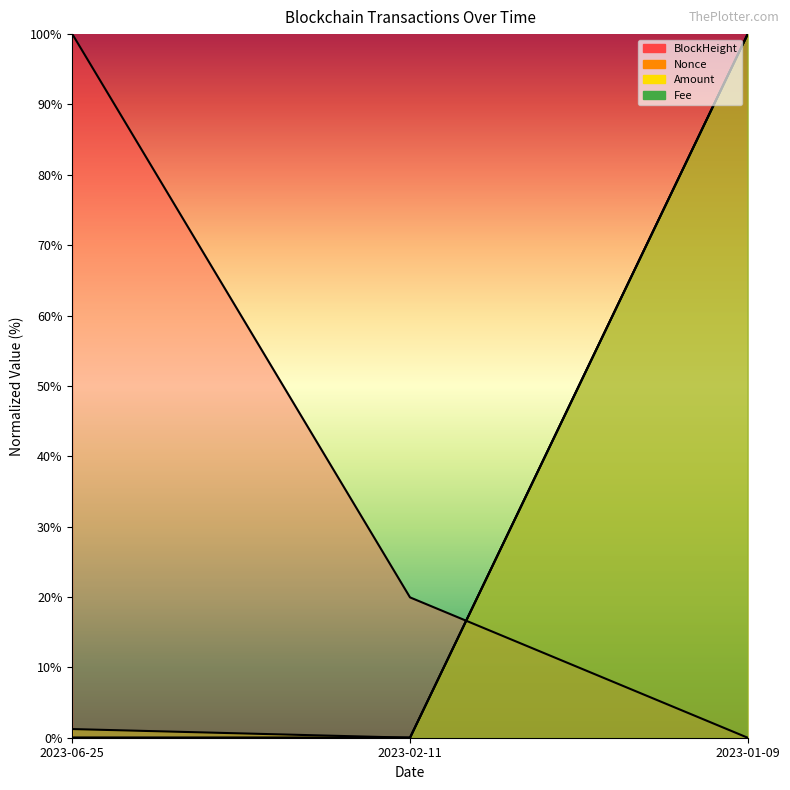

At which category is the sum across all series the highest?

2023-01-09